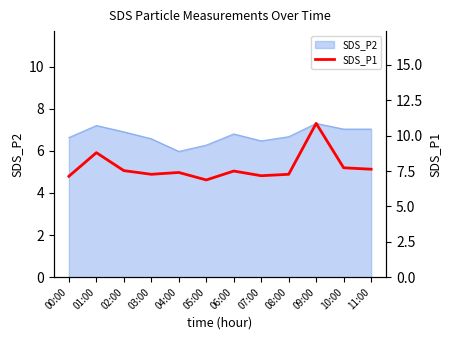

Is it true that SDS_P2 equals 11.0 at 10:00?

False